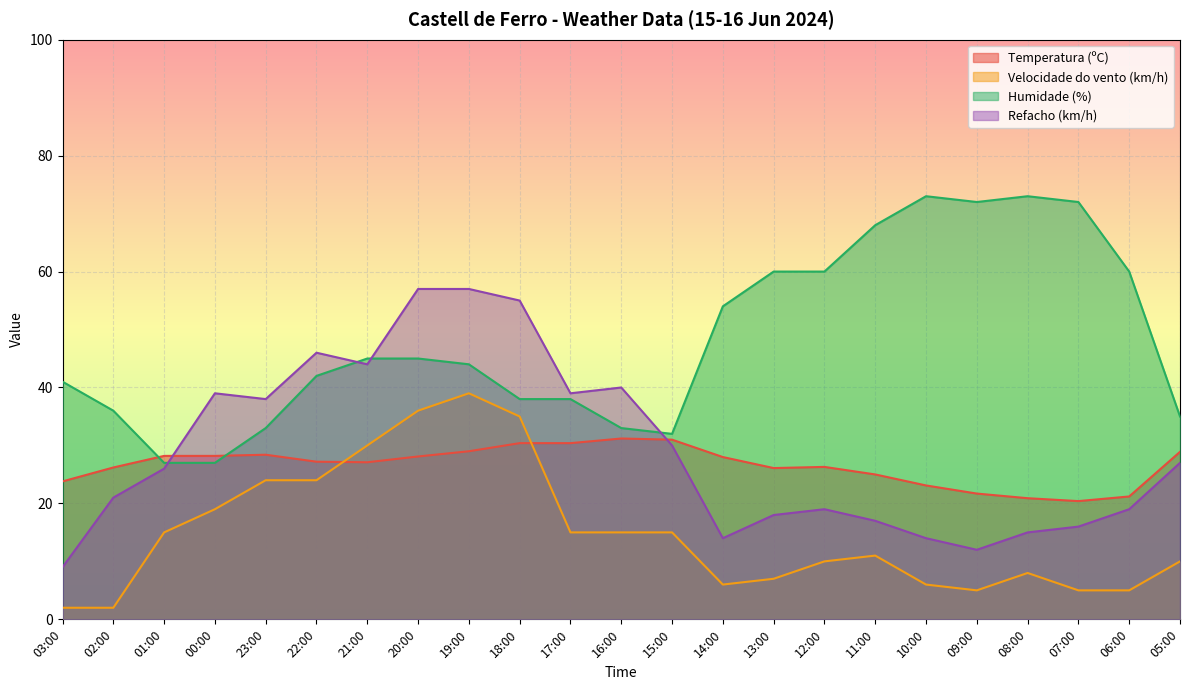

What is the difference between the second highest and second lowest values in the Refacho (km/h) series?

45.0